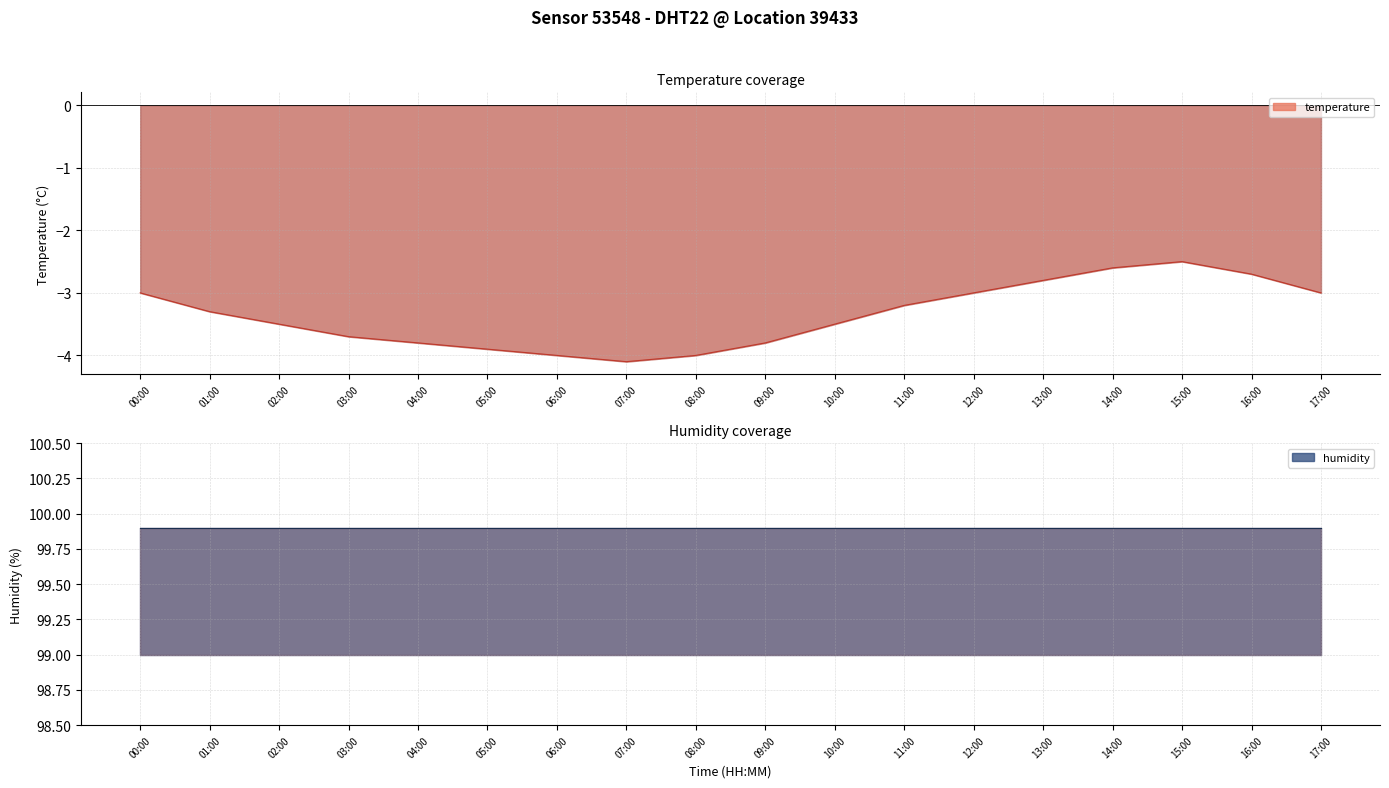

Reading left to right, list all the values displayed in this chart.

-3.0	-3.3	-3.5	-3.7	-3.8	-3.9	-4.0	-4.1	-4.0	-3.8	-3.5	-3.2	-3.0	-2.8	-2.6	-2.5	-2.7	-3.0